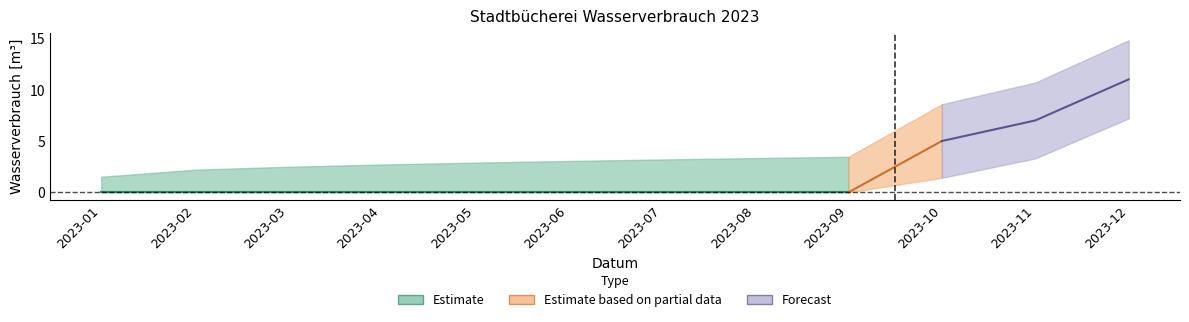

Rank the categories by value from lowest to highest.

2023-01, 2023-02, 2023-03, 2023-04, 2023-05, 2023-06, 2023-07, 2023-08, 2023-09, 2023-10, 2023-11, 2023-12